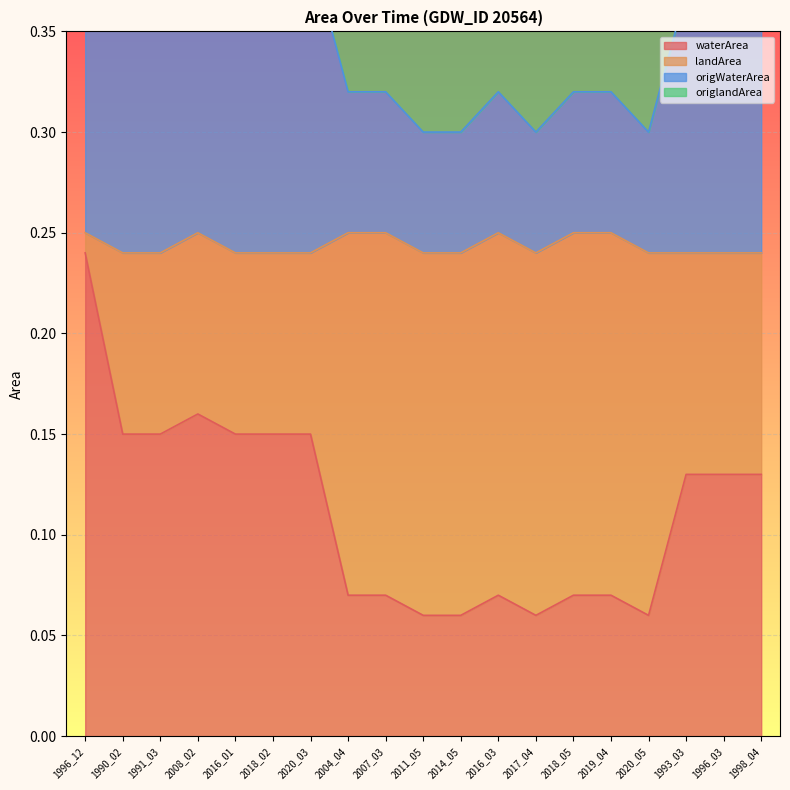

Is it true that waterArea equals 0.2 at 2020_03?

False